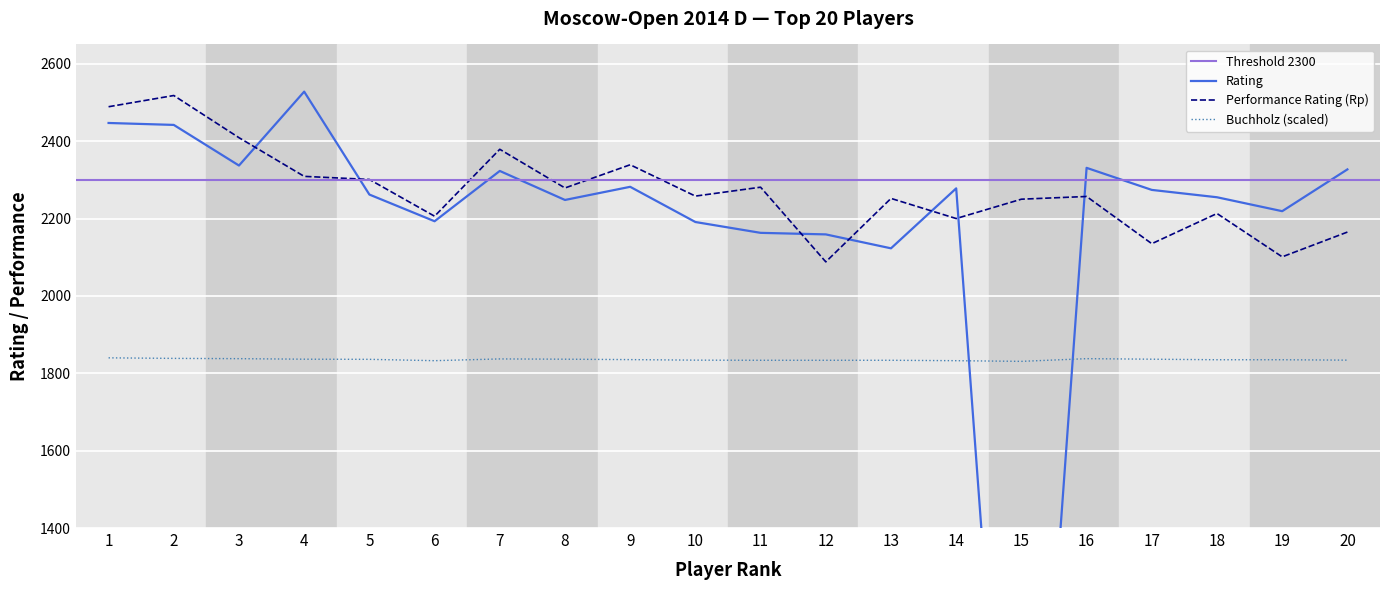

The Buchholz series shows 1836.0 at 5. True or false?

True